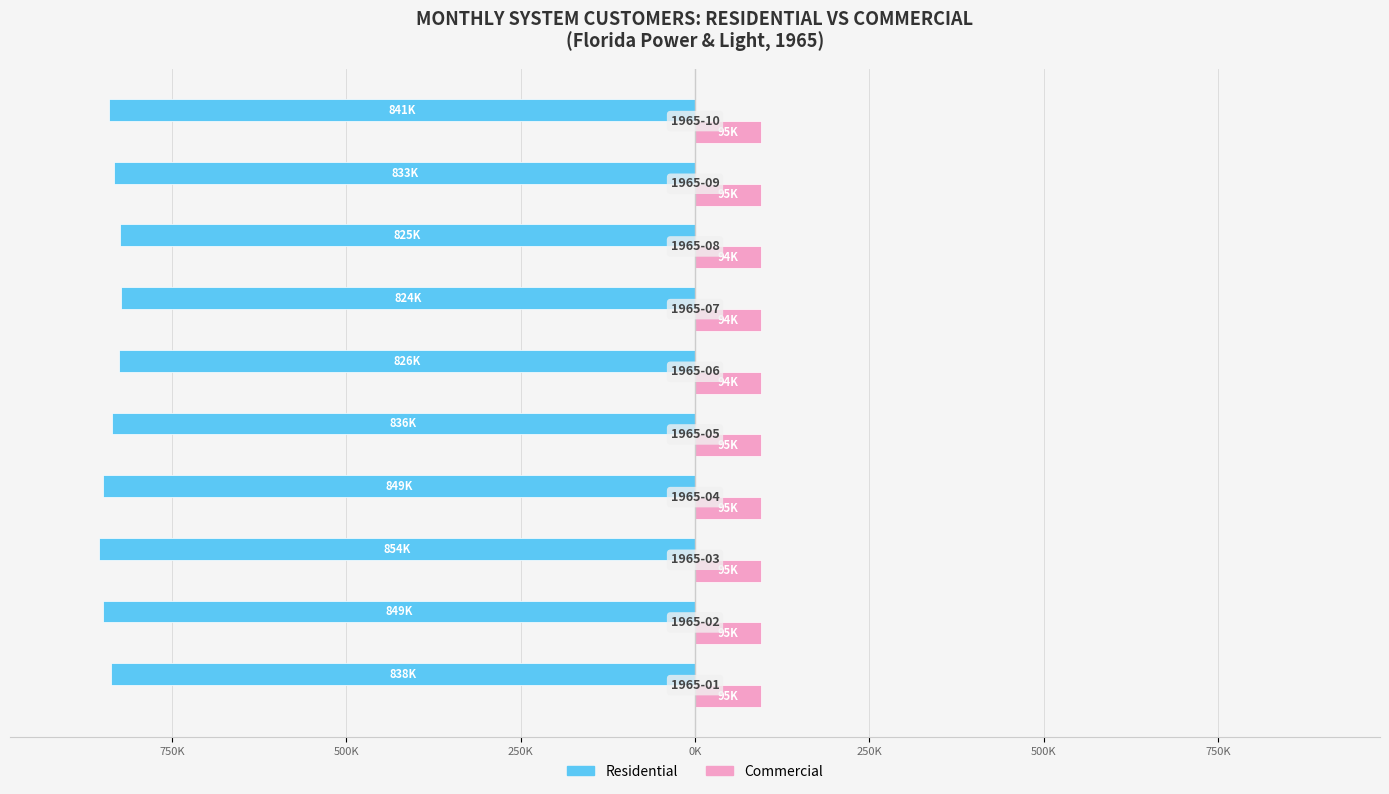

Reading left to right, what are all the values shown in this chart?

Residential: -837759	-849130	-854330	-848935	-836273	-826260	-823569	-824856	-833088	-840809
Commercial: 94815	95021	94813	94831	94639	94382	94257	94442	94685	95124